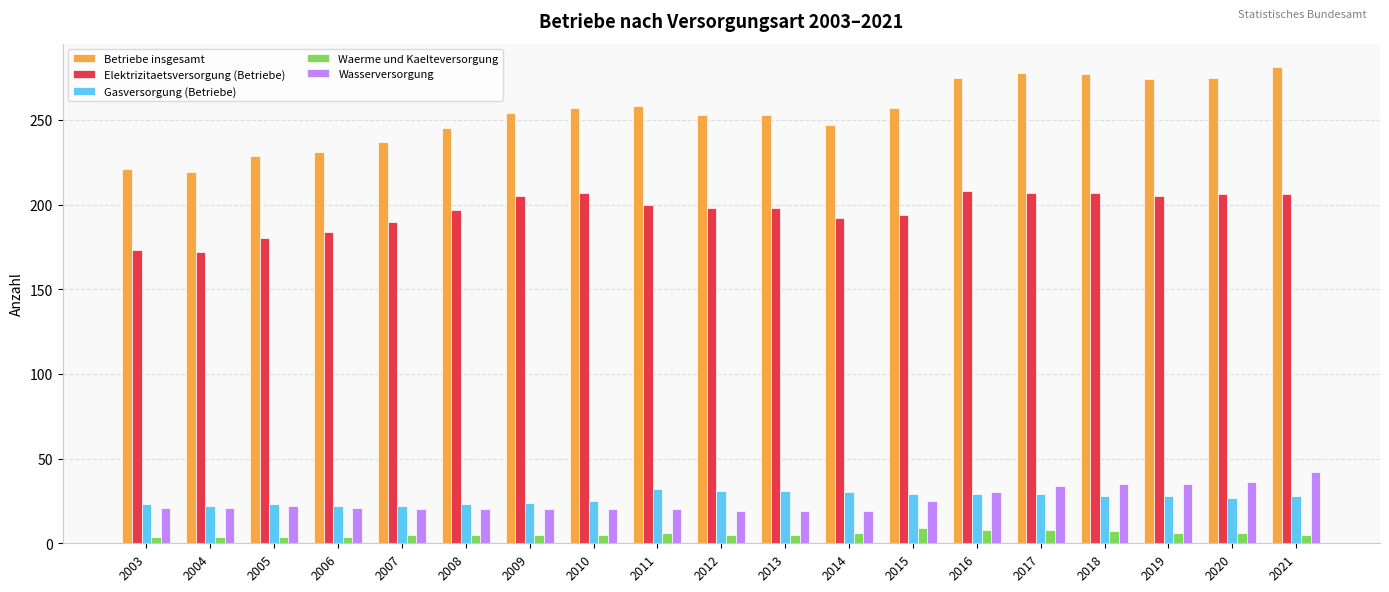

How many bars are there in total?

95